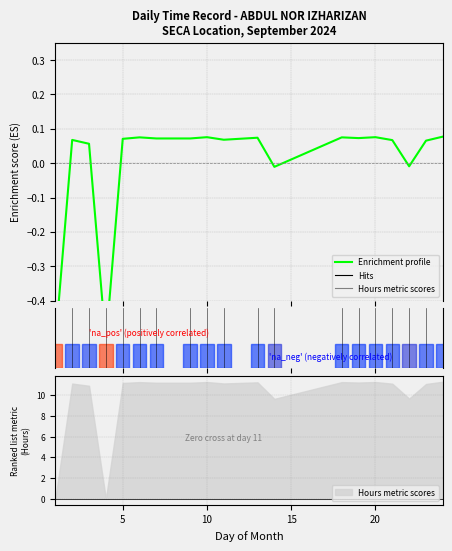

Which label corresponds to the smallest value in the chart?

1